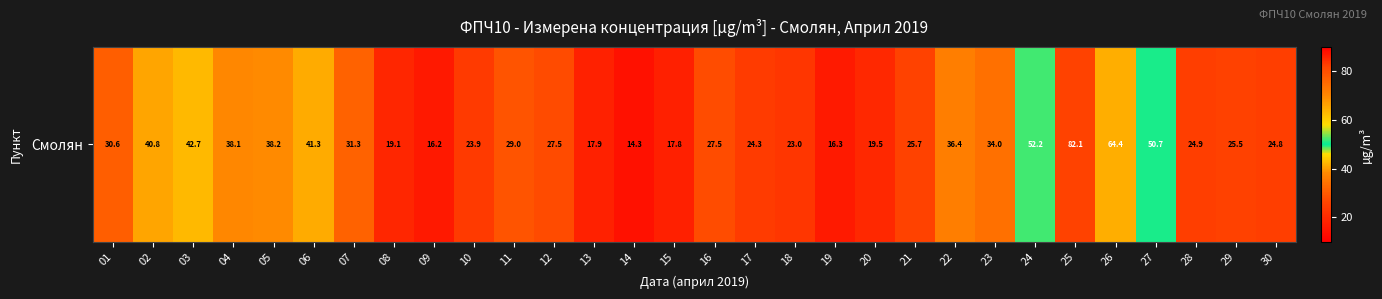

Between 28 and 08, which is larger?

28